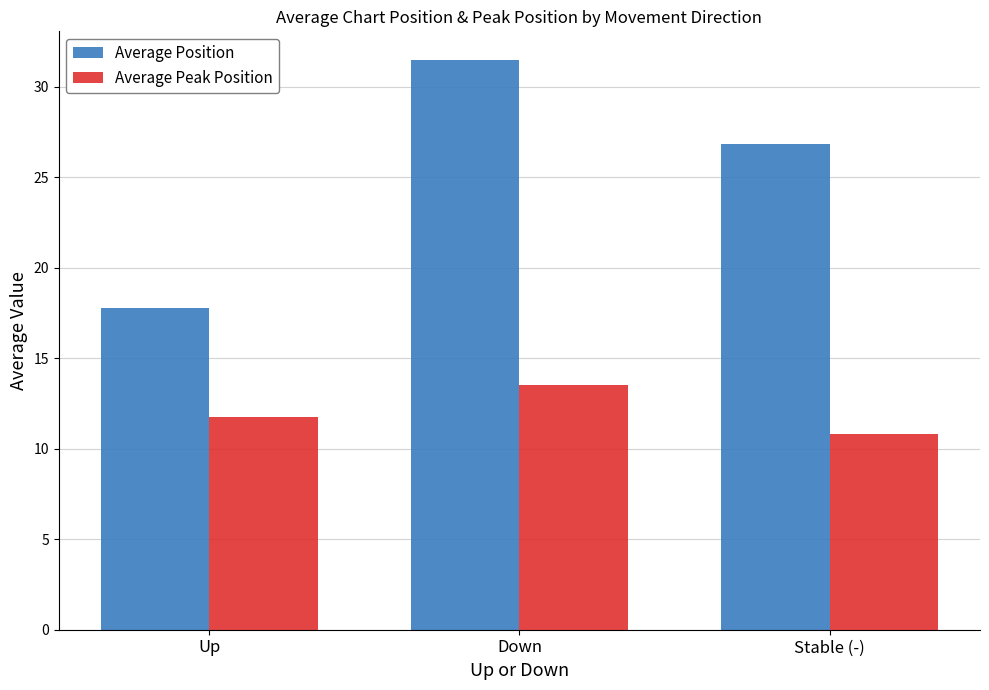

At which category is the sum across all series the highest?

Down